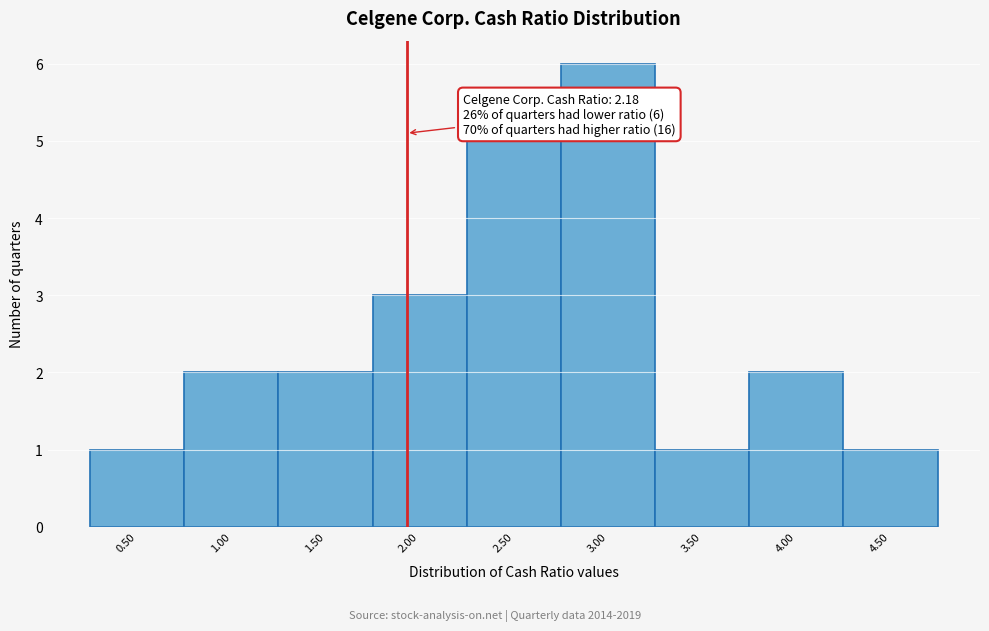

Reading right to left, transcribe all the data shown in this chart.

4.50=1	4.00=2	3.50=1	3.00=6	2.50=5	2.00=3	1.50=2	1.00=2	0.50=1